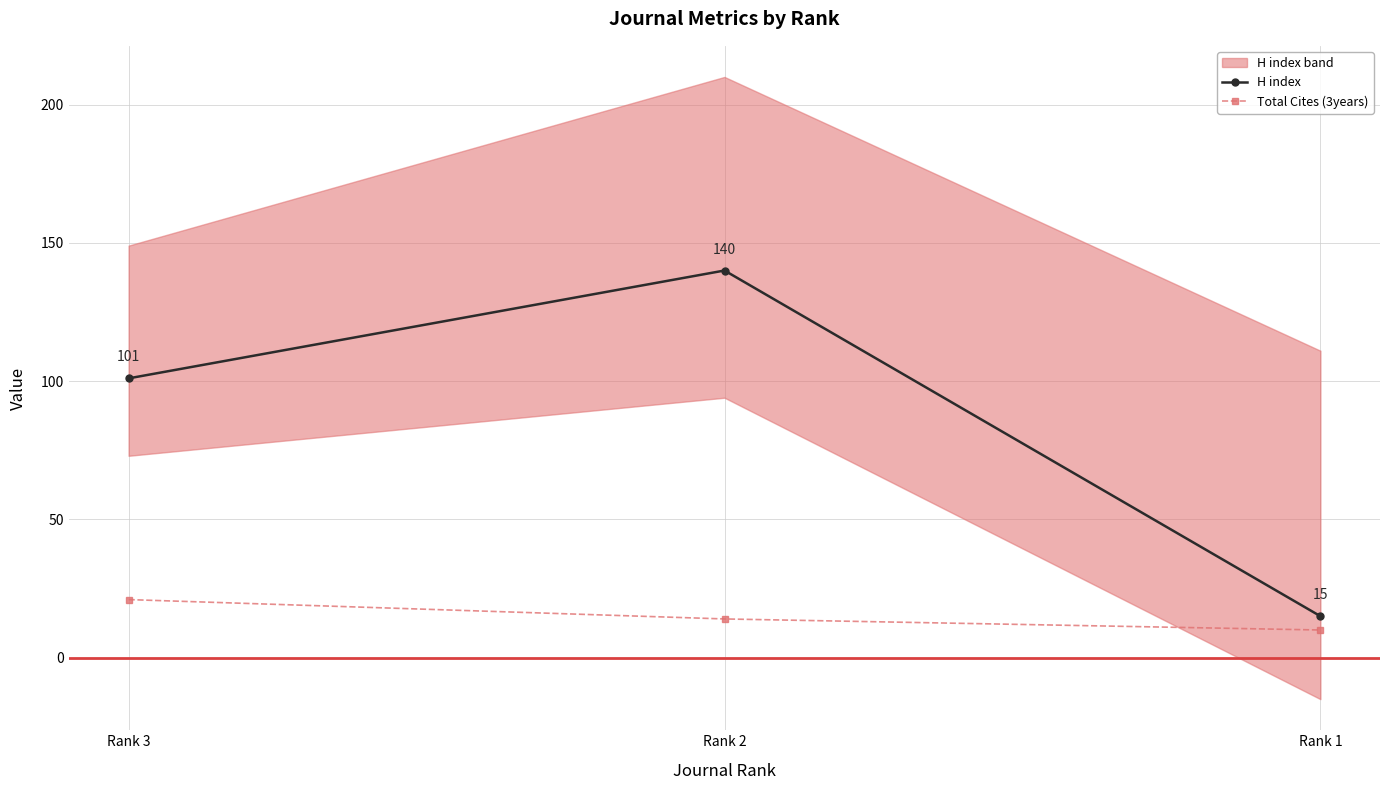

What is the total value across all series at Rank 3?

122